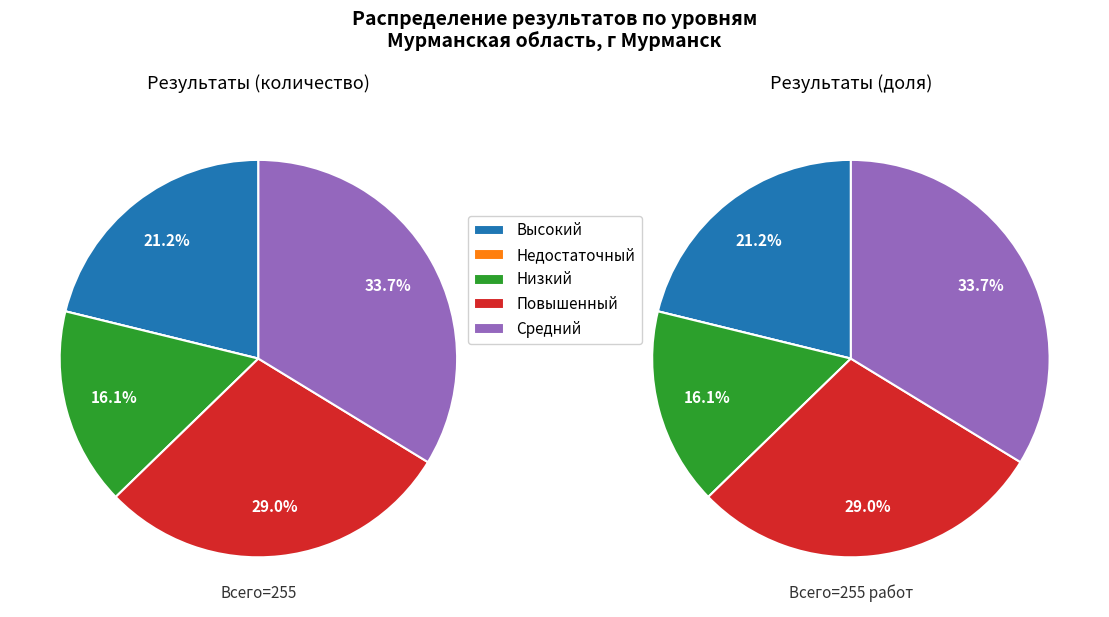

Is the sum of Средний and Недостаточный greater than half?

No